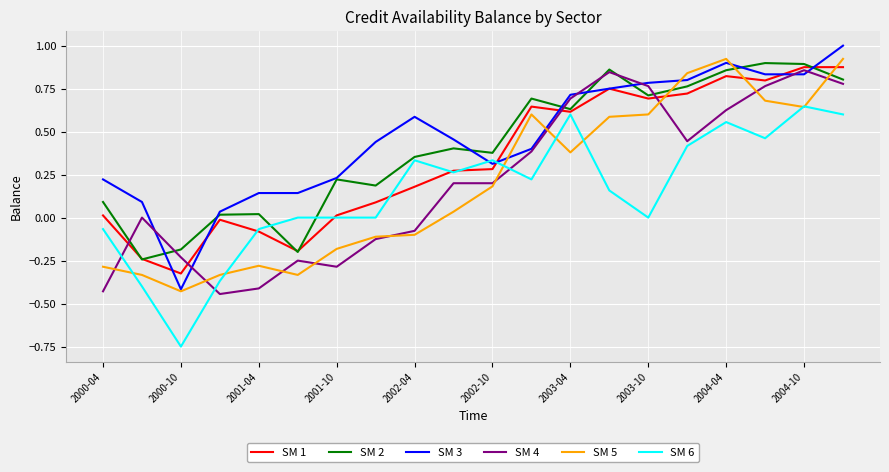

What is the maximum value shown in the chart?

1.0